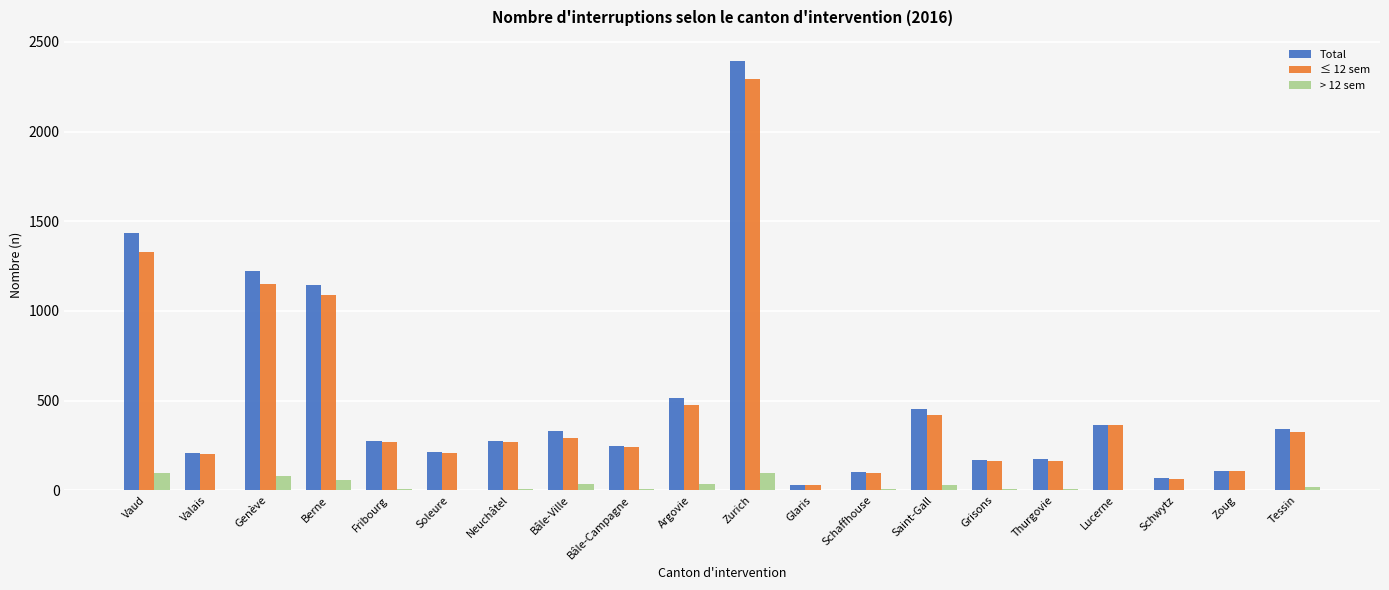

Count the number of categories in the chart.

20